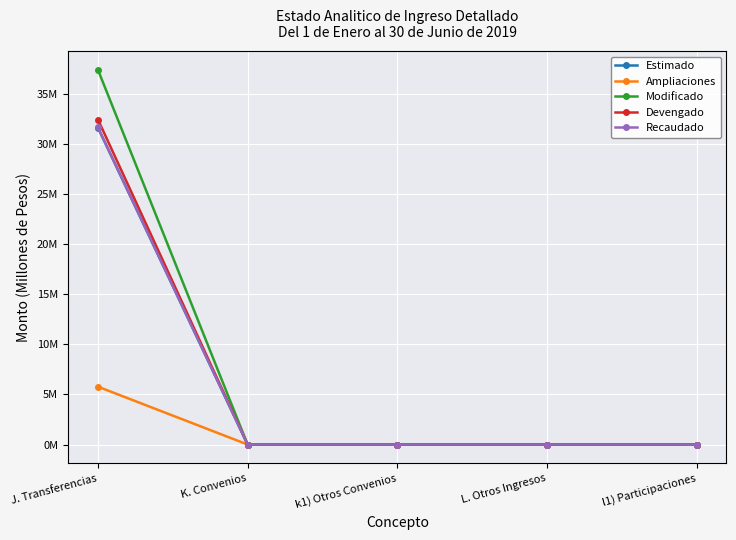

What position from the left is L. Otros Ingresos?

4